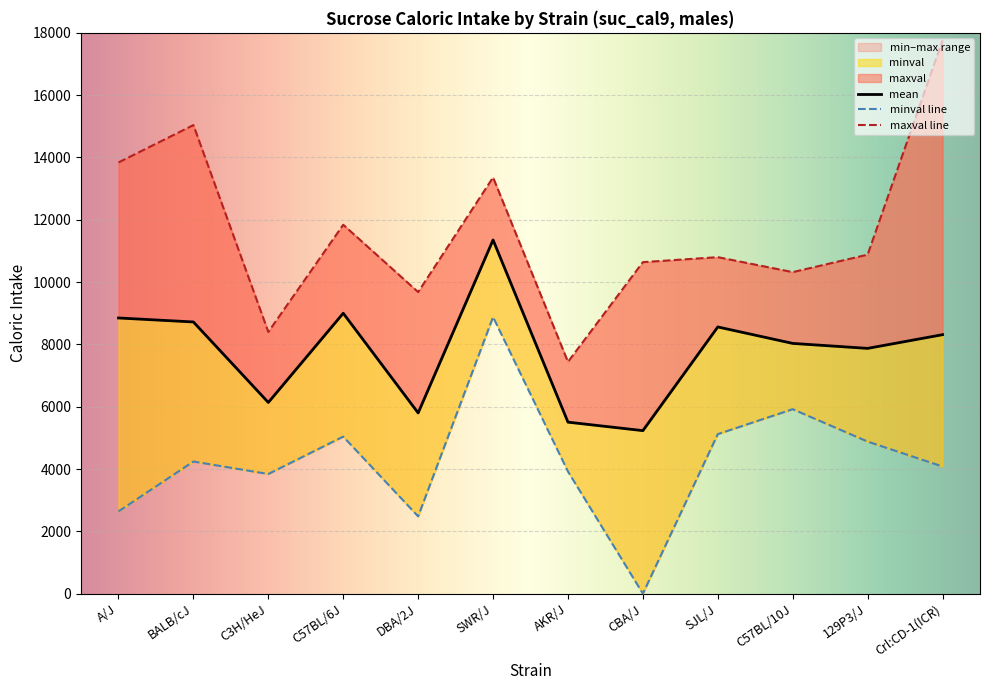

What is the approximate value of mean at A/J, to the nearest 50?

8850